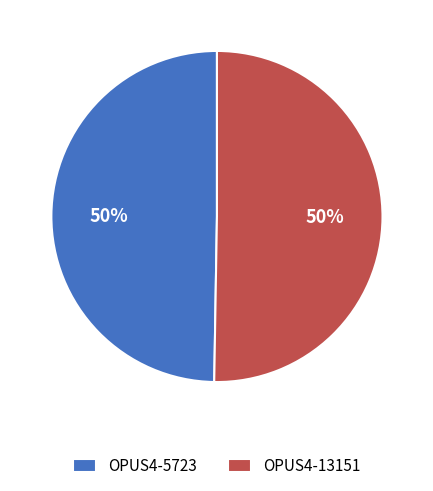

To the nearest percent, what is the combined percentage of OPUS4-5723 and OPUS4-13151?

100%